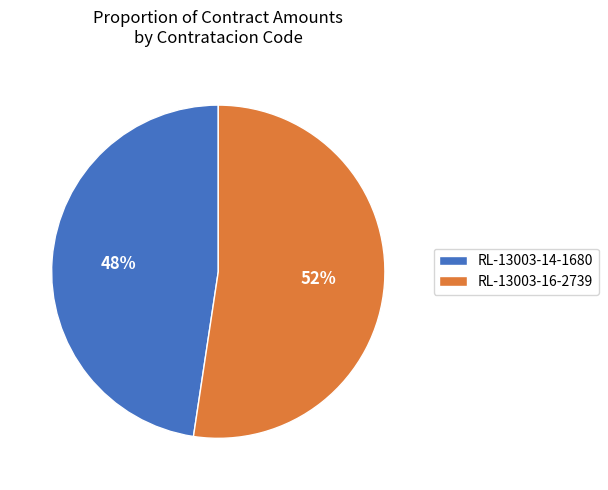

What percentage is the RL-13003-16-2739 slice, to the nearest percent?

52%